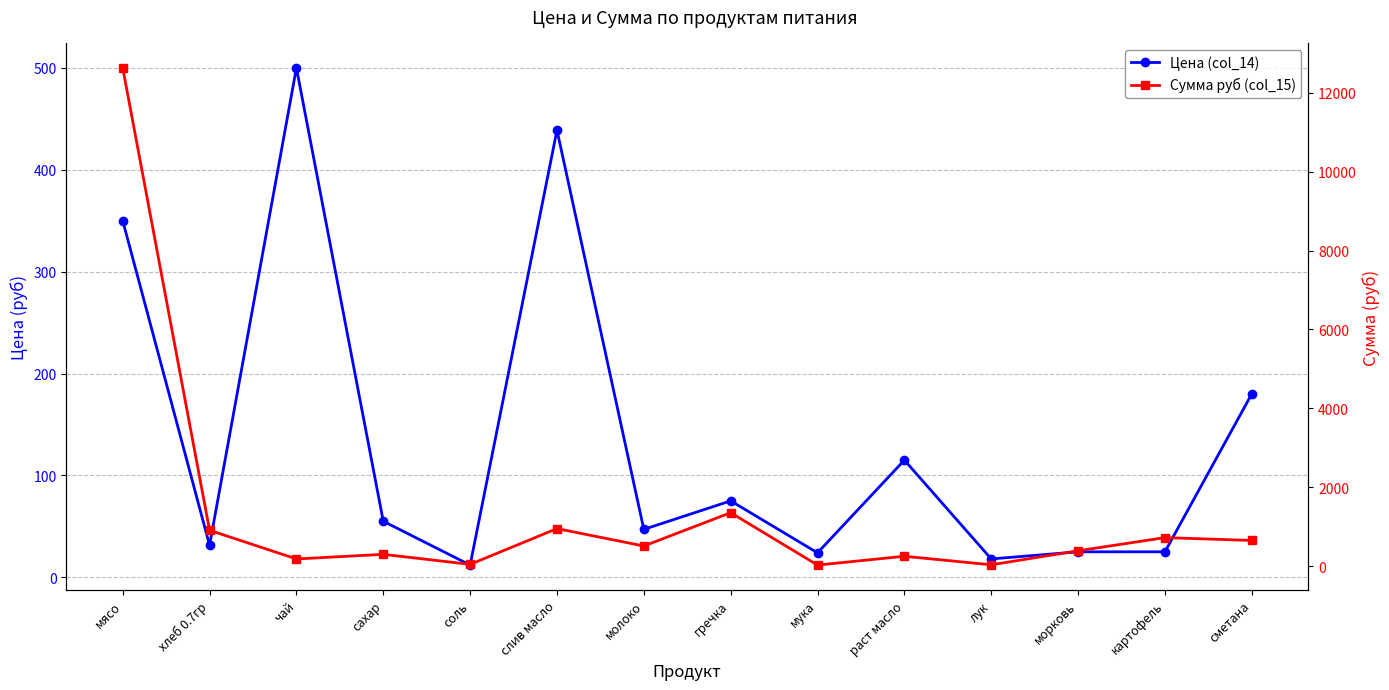

How many values in the Сумма руб (col_15) series are below 509?

7